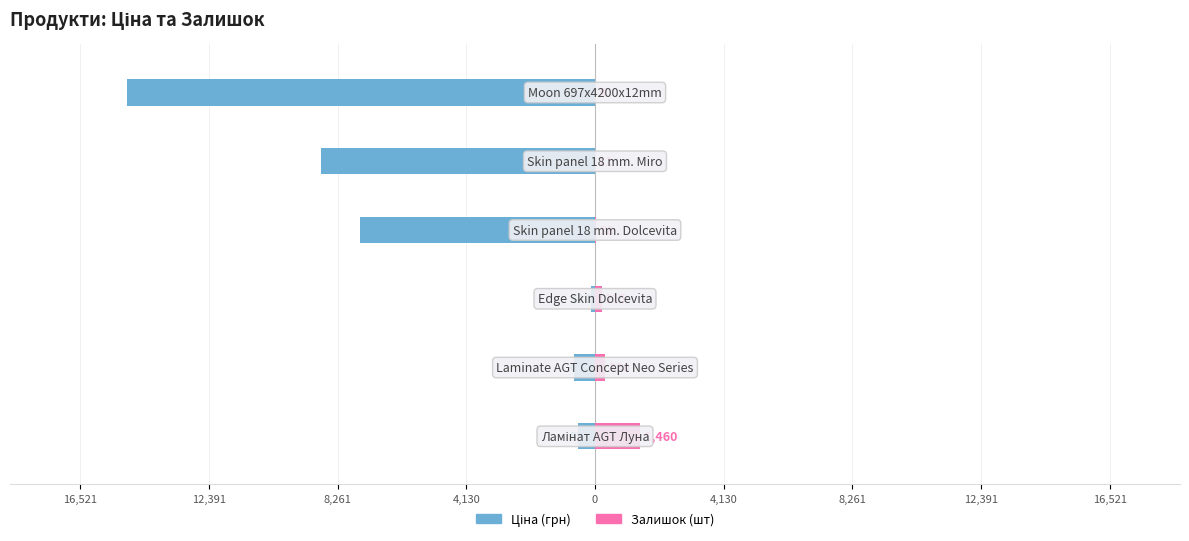

How many data points in Залишок are less than 215?

3